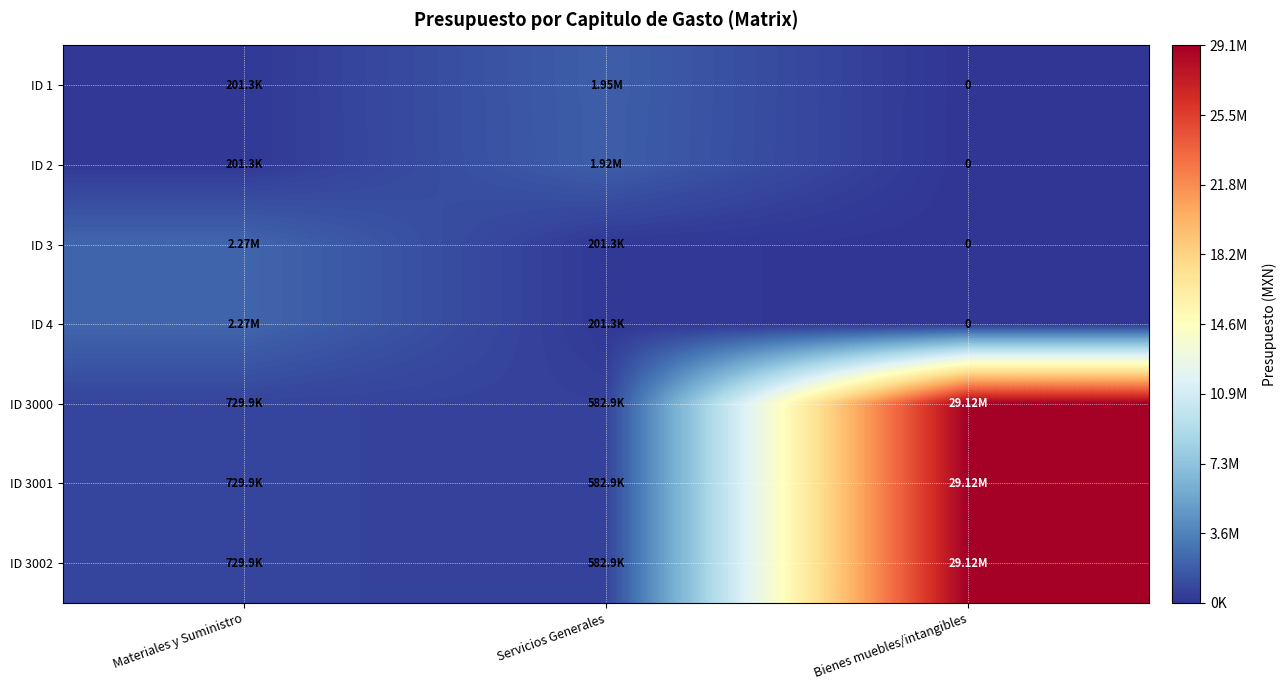

What is the average value of the ID 3000 series?

10143668.0